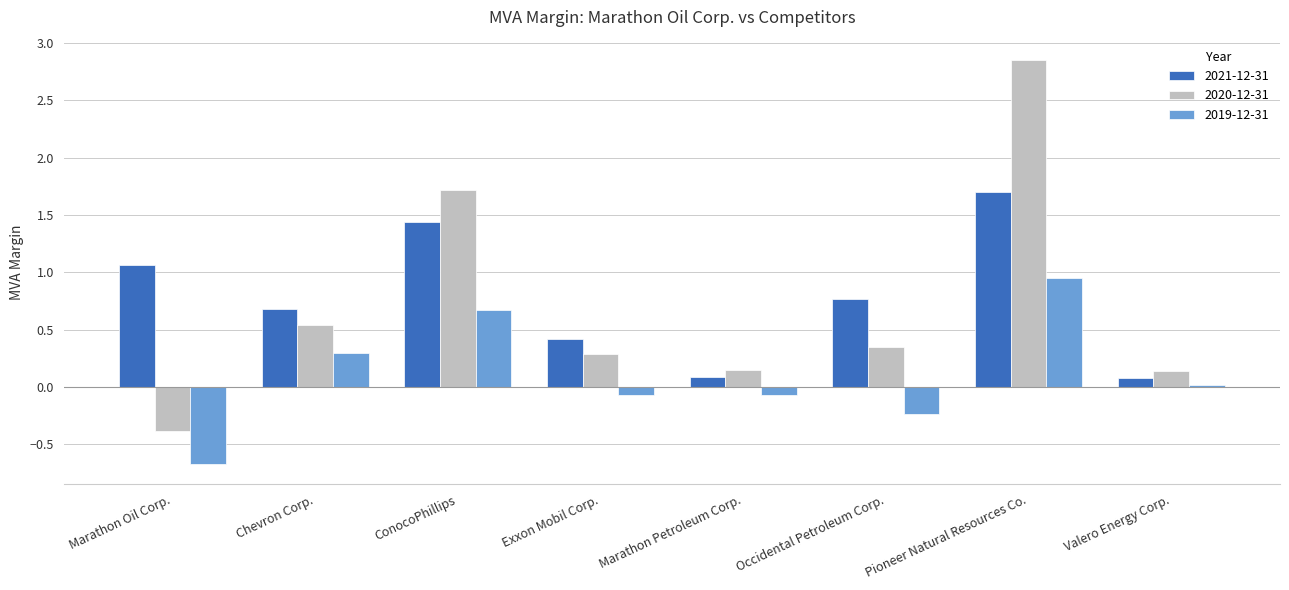

Is the value of 2021-12-31 at Occidental Petroleum Corp. greater than the value of 2020-12-31 at ConocoPhillips?

No